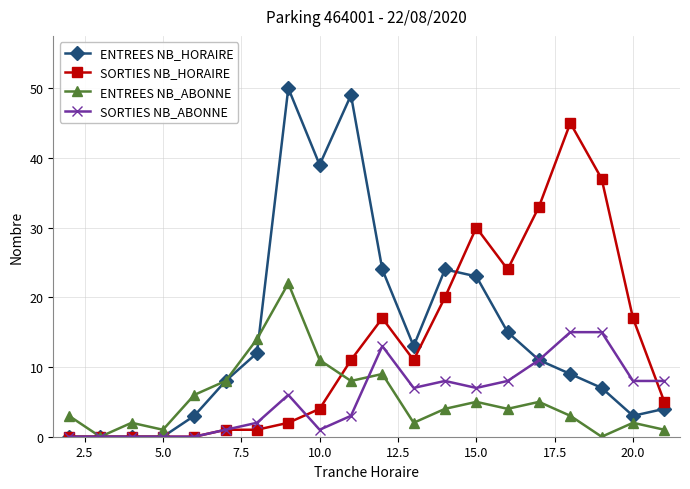

Which series has the widest spread of values?

ENTREES NB_HORAIRE